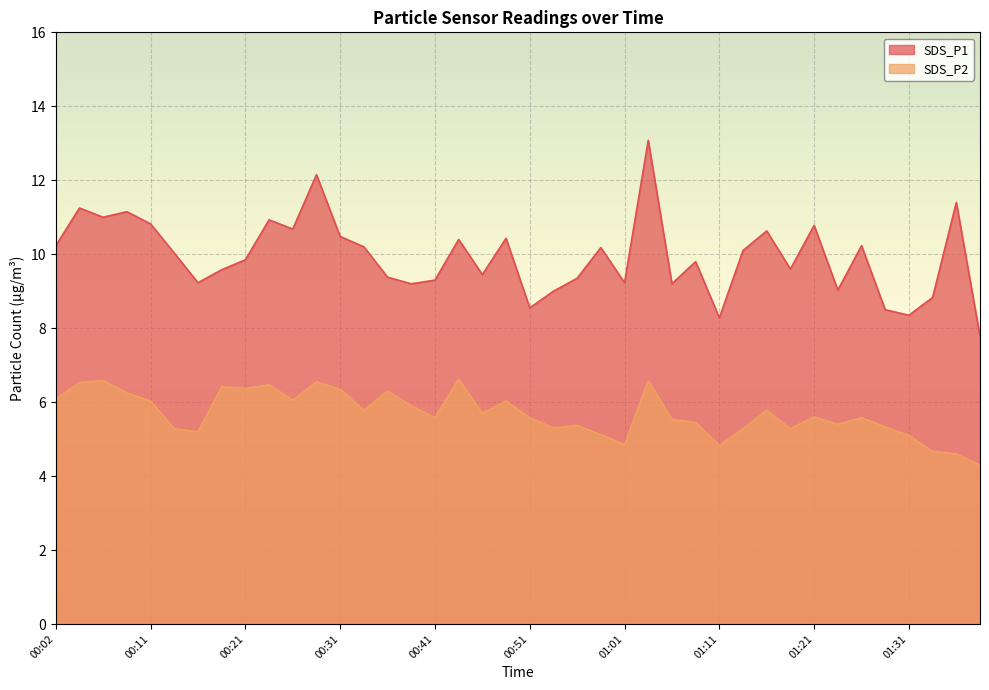

Is it true that SDS_P2 equals 2.1 at 00:09?

False